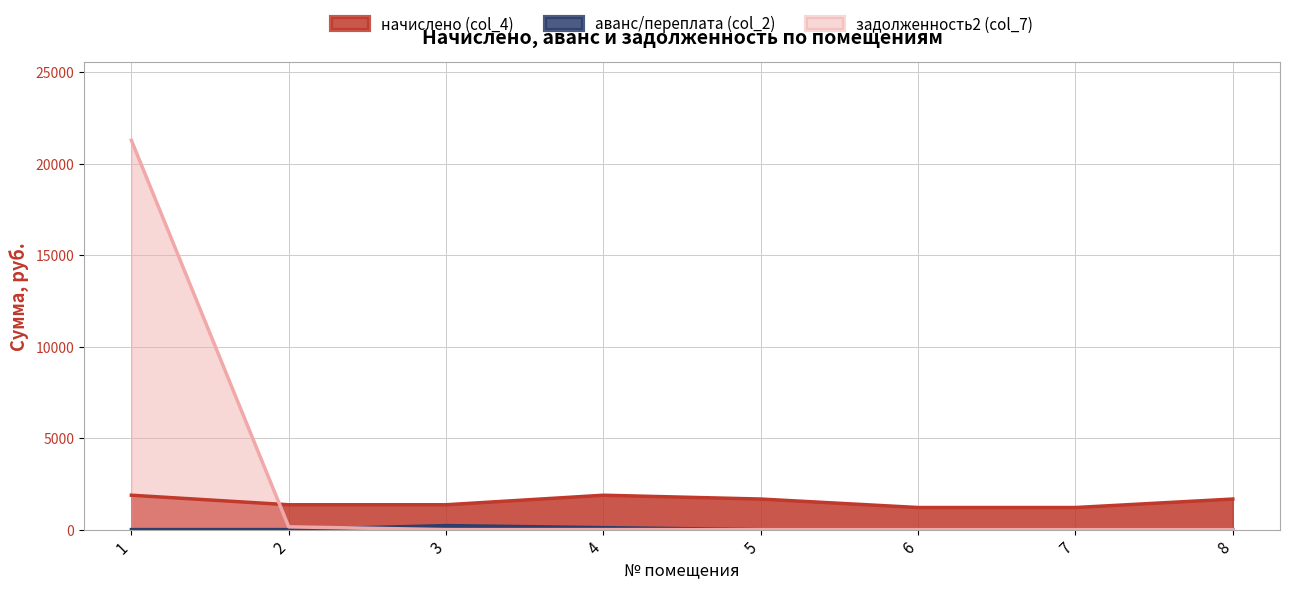

Which series changed the most between 2 and 7?

начислено (col_4)